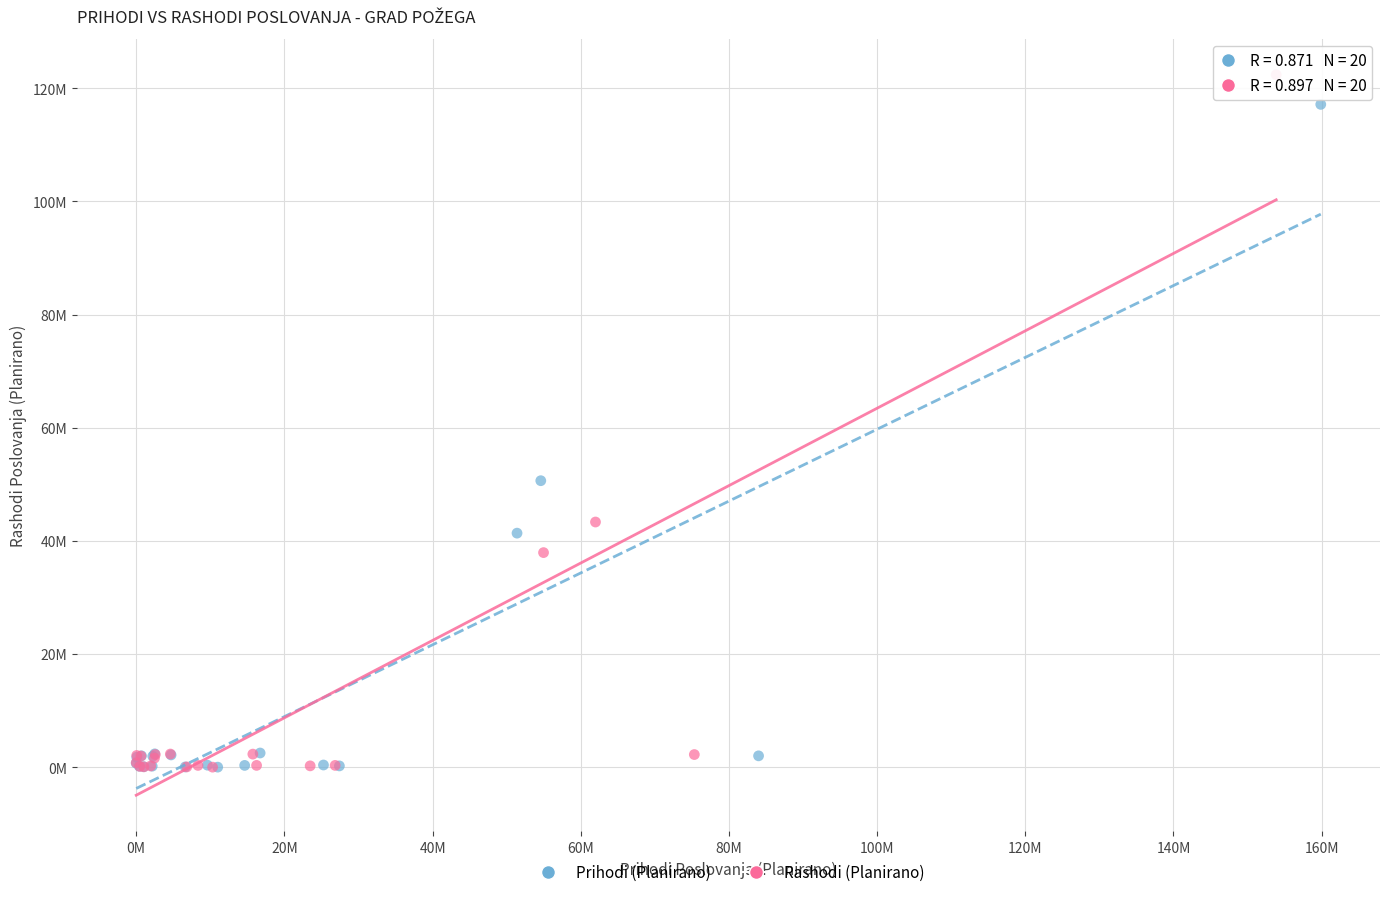

Which series has the widest spread of Y values?

Rashodi (Planirano)